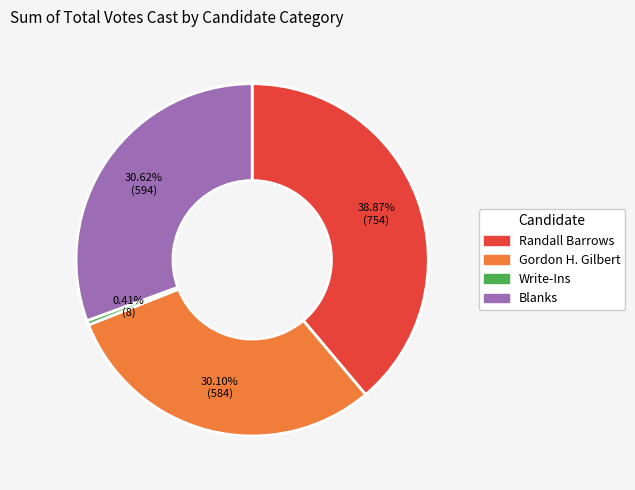

How many segments does this pie chart have?

4